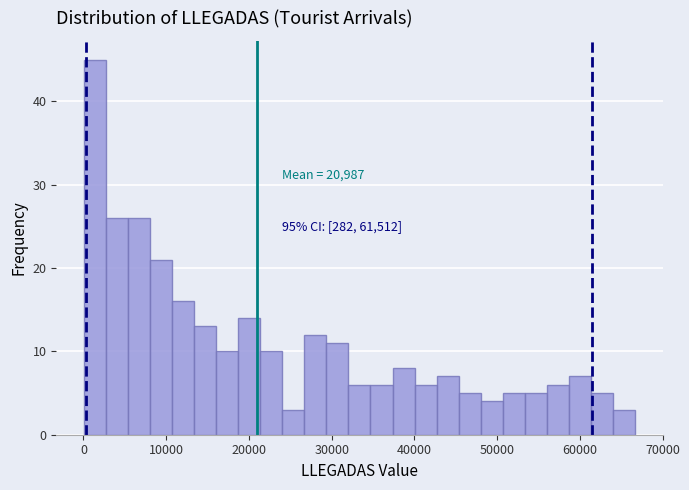

Read against the x-axis, roughly where is the centre of the tallest bar?

1000